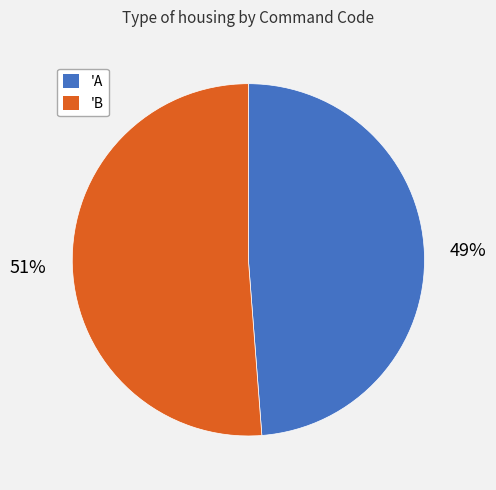

To the nearest percent, what percentage of the pie is 'B?

51%